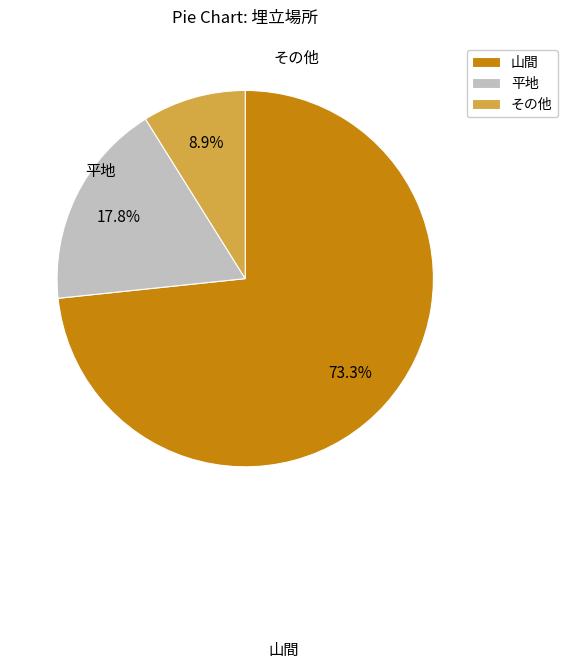

Is there any slice that represents more than half of the pie?

Yes